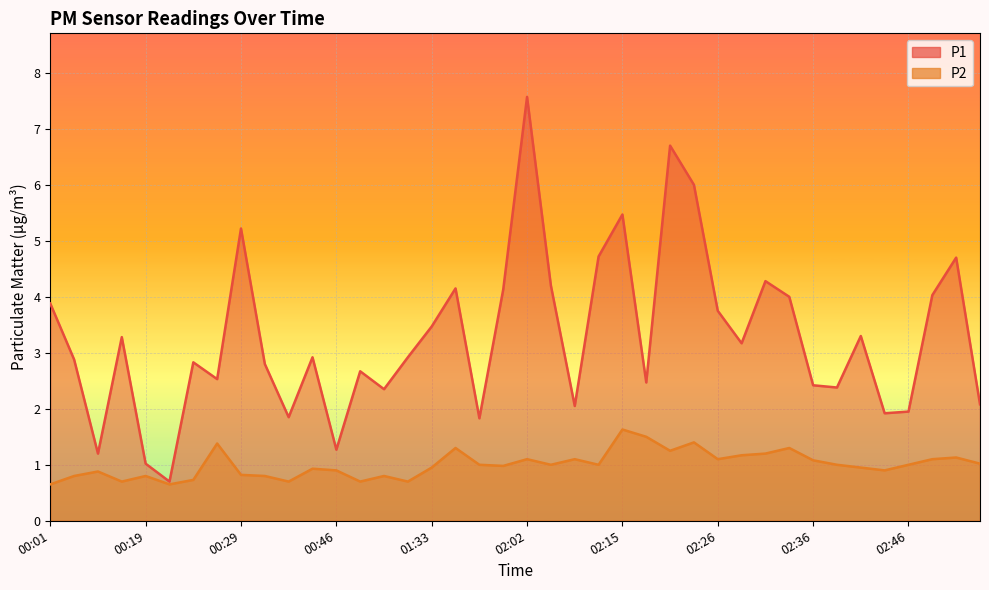

Where is the first local maximum for P1?

00:16